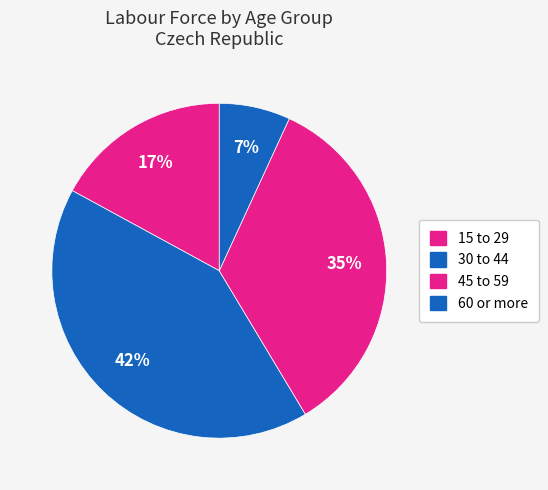

Count the number of slices in the pie.

4